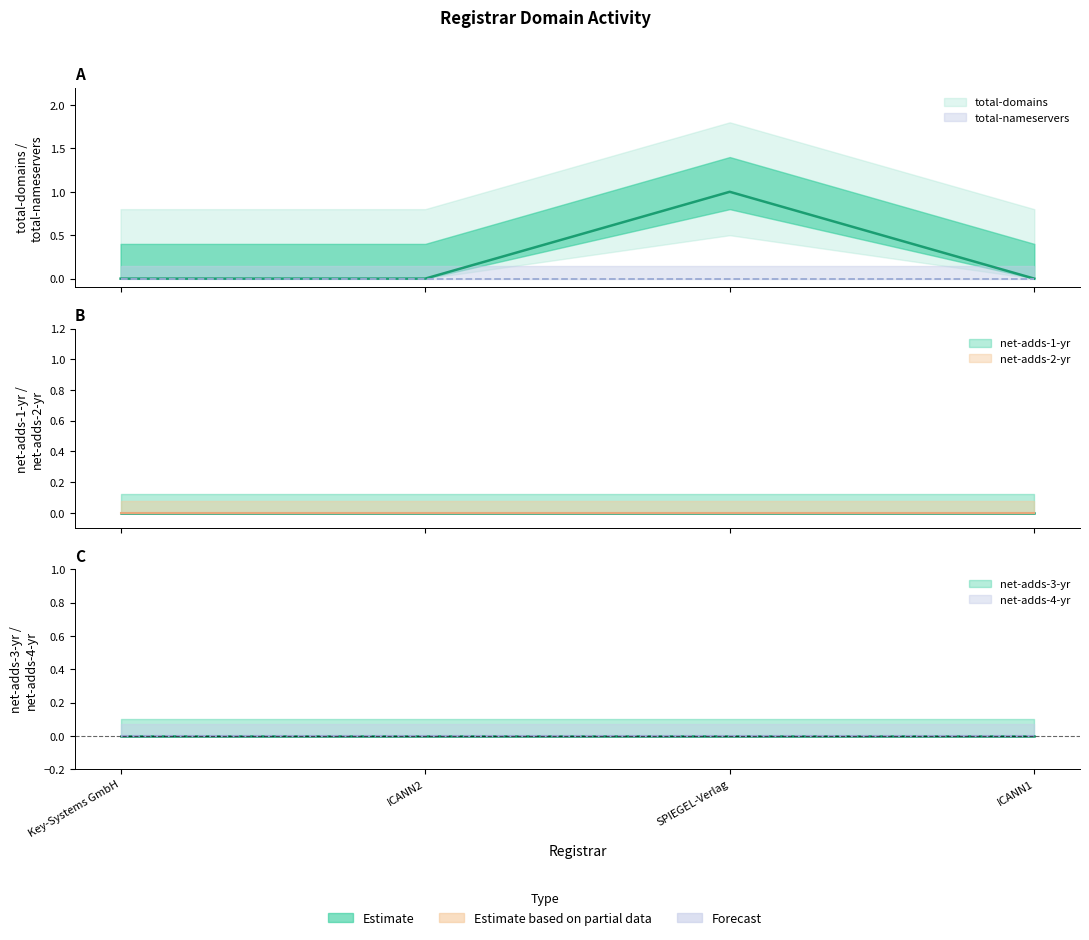

At which category is the sum across all series the highest?

SPIEGEL-Verlag